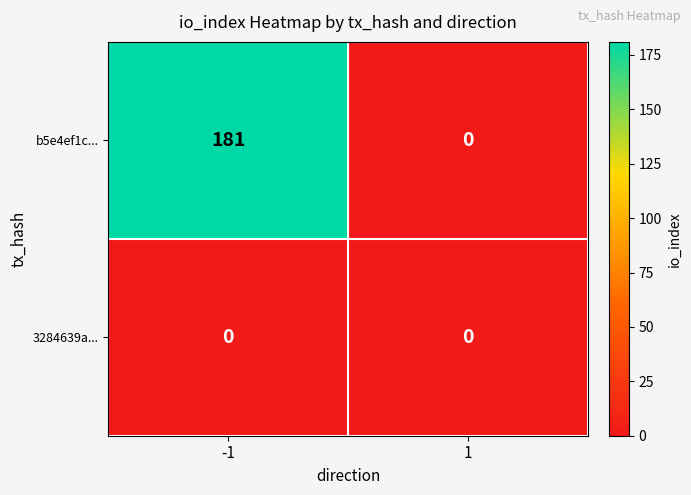

Which series has the largest total across all categories?

b5e4ef1c...